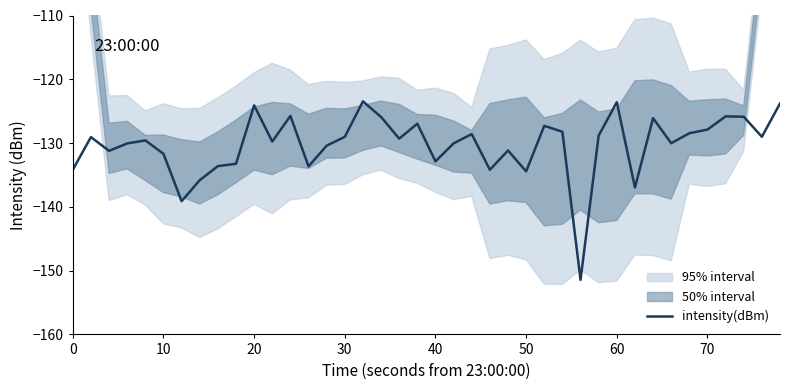

How many data points are less than -129?

24